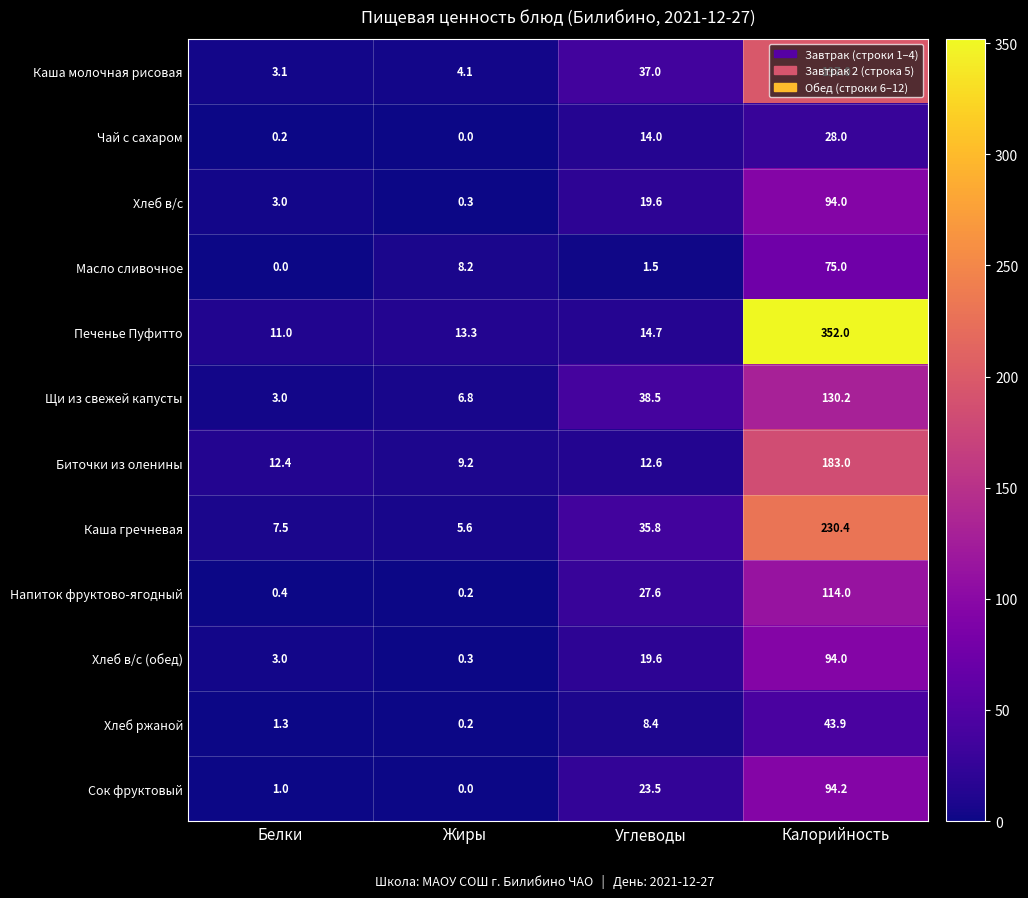

What is the difference between the maximum and minimum values in the Сок фруктовый series?

94.2